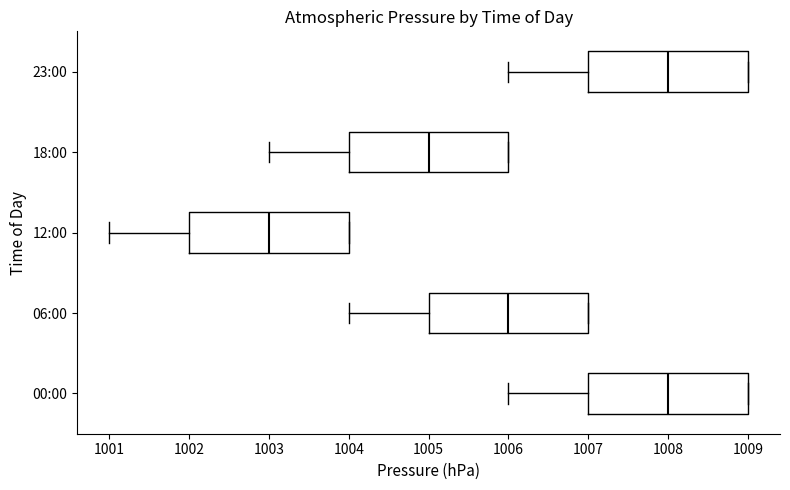

Where is the left edge of the box for 00:00 on the x-axis? The values are not printed on the chart, so give them approximately, as read against the axis.

1007